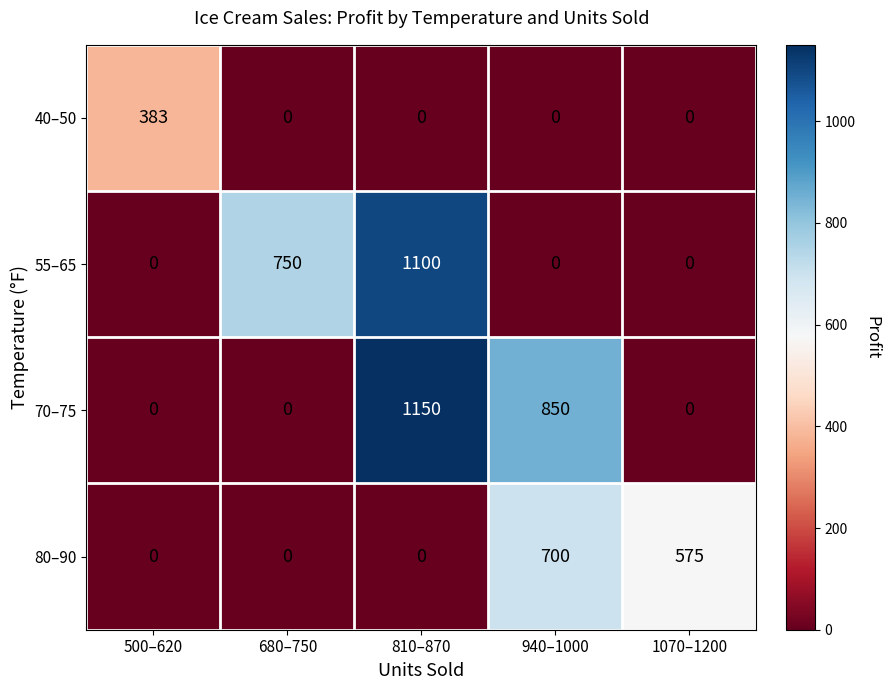

Which label corresponds to the largest value in the chart?

810–870